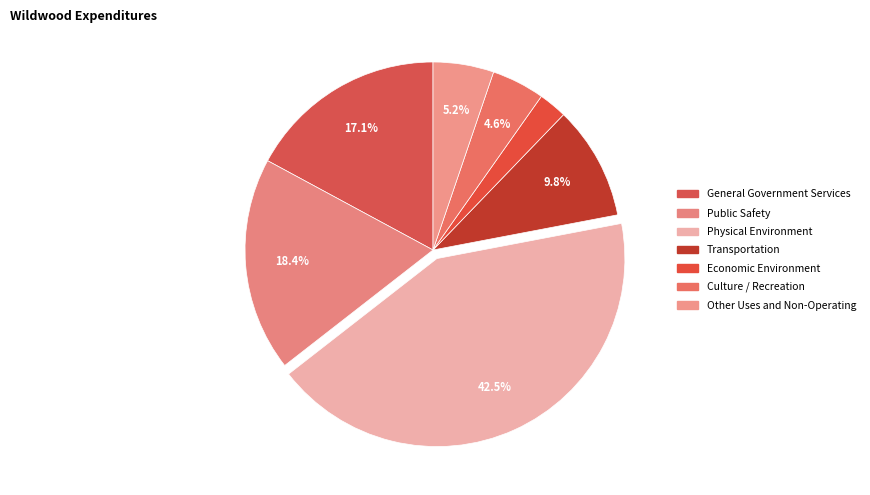

What is the change in value from Transportation to Culture / Recreation?

-507620